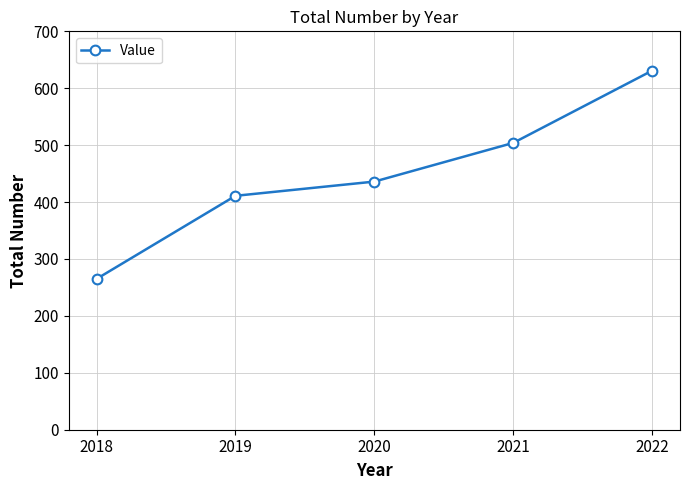

Rank the categories by value from highest to lowest.

2022, 2021, 2020, 2019, 2018